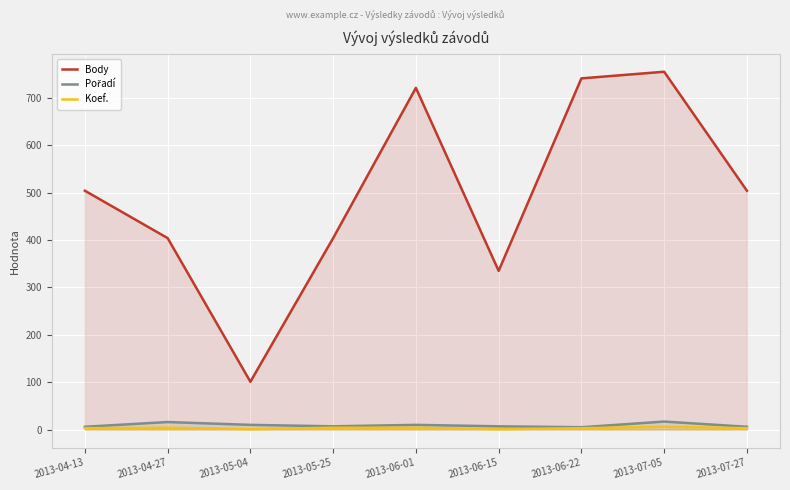

Rank the series at 2013-04-13 from highest to lowest value.

Body, Pořadí, Koef.